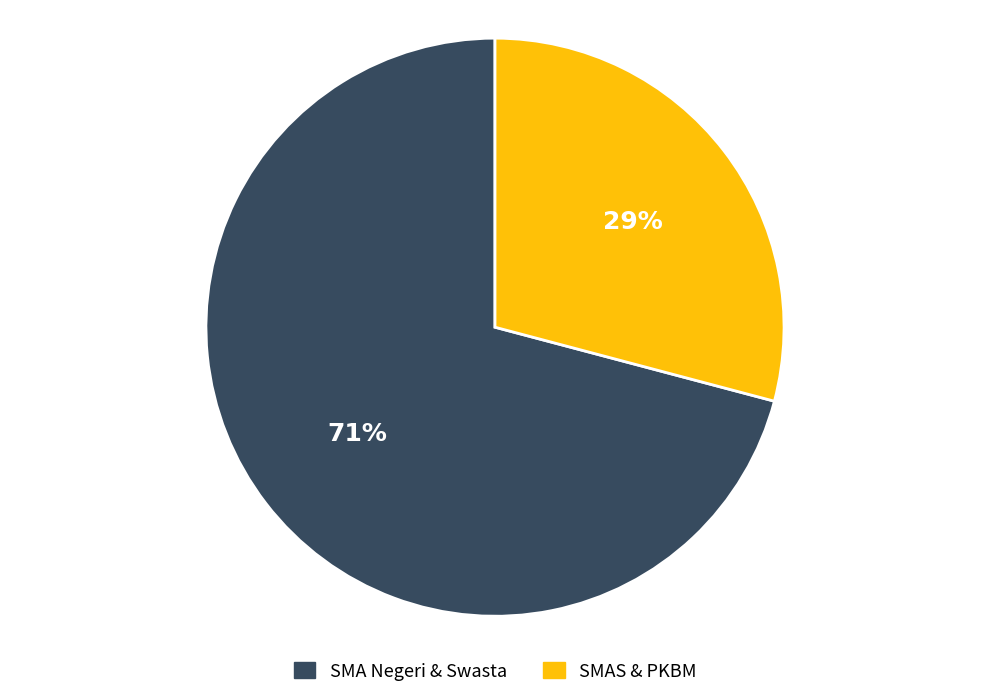

True or false: SMAS & PKBM accounts for 29% of the total.

True